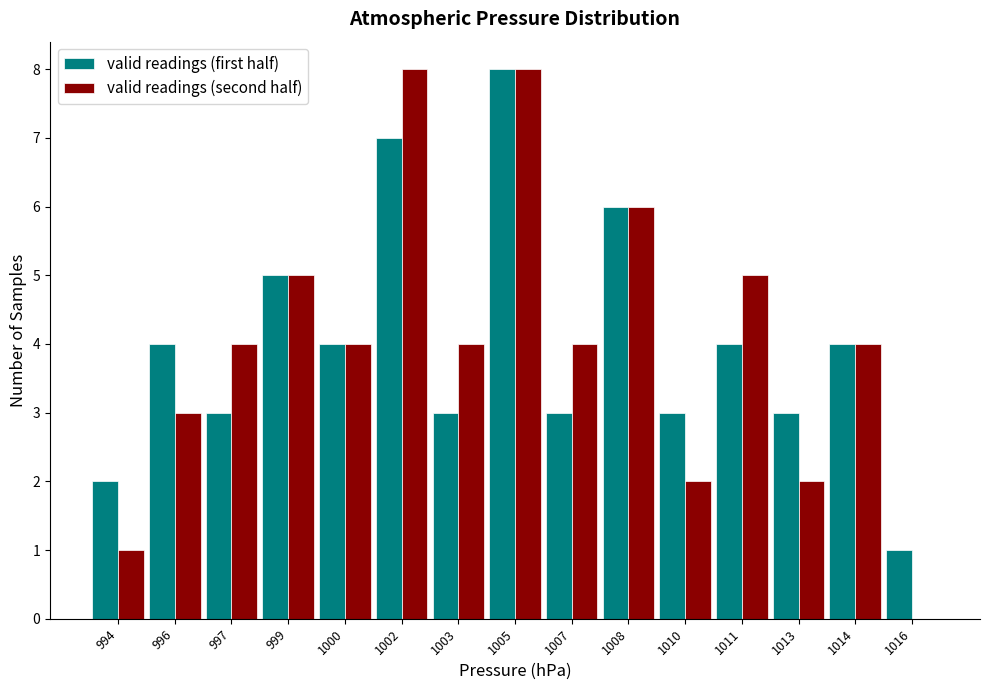

Reading left to right, what are all the values shown in this chart?

valid readings (first half): 994=2	996=4	997=3	999=5	1000=4	1002=7	1003=3	1005=8	1007=3	1008=6	1010=3	1011=4	1013=3	1014=4	1016=1
valid readings (second half): 994=1	996=3	997=4	999=5	1000=4	1002=8	1003=4	1005=8	1007=4	1008=6	1010=2	1011=5	1013=2	1014=4	1016=0